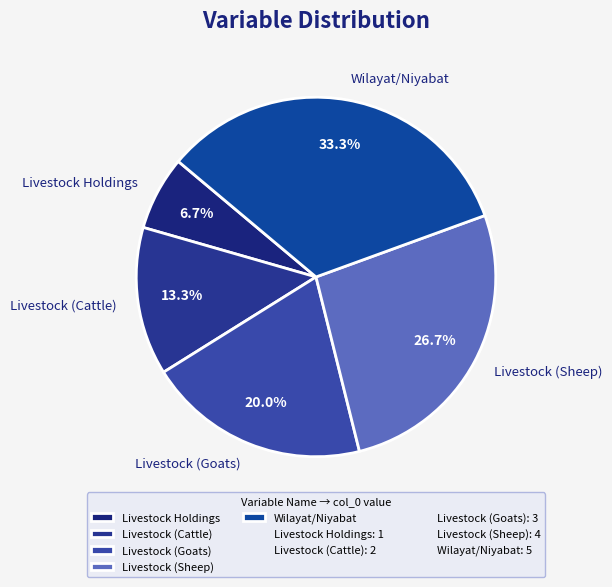

Approximately how many times larger is the value at Livestock (Cattle) compared to Livestock Holdings?

2.0